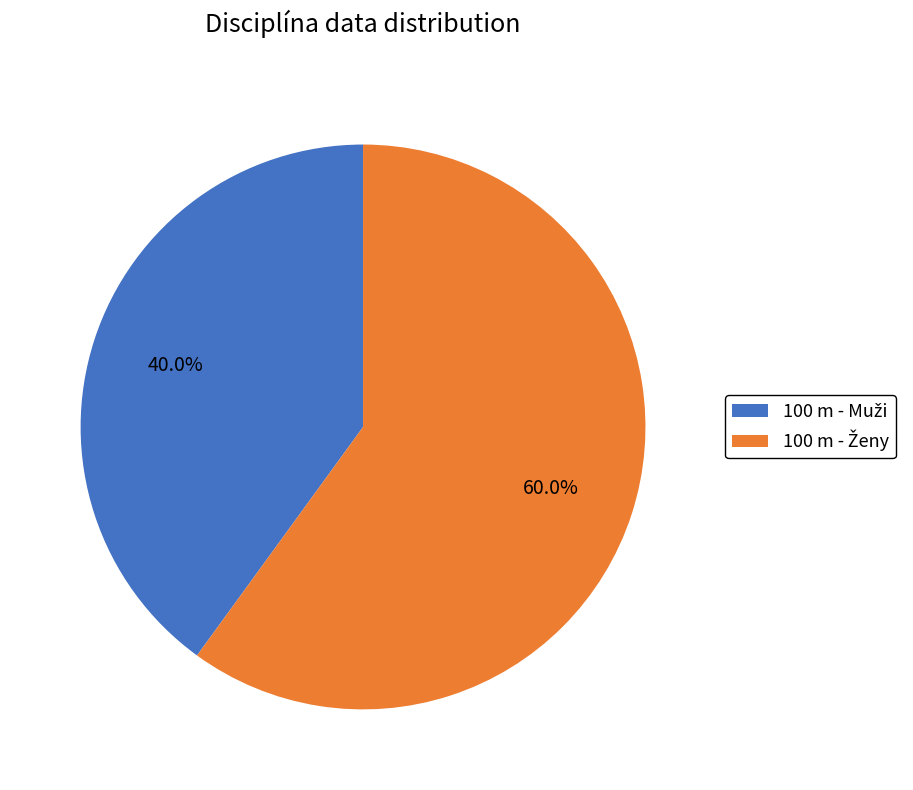

Does any single category account for the majority?

Yes